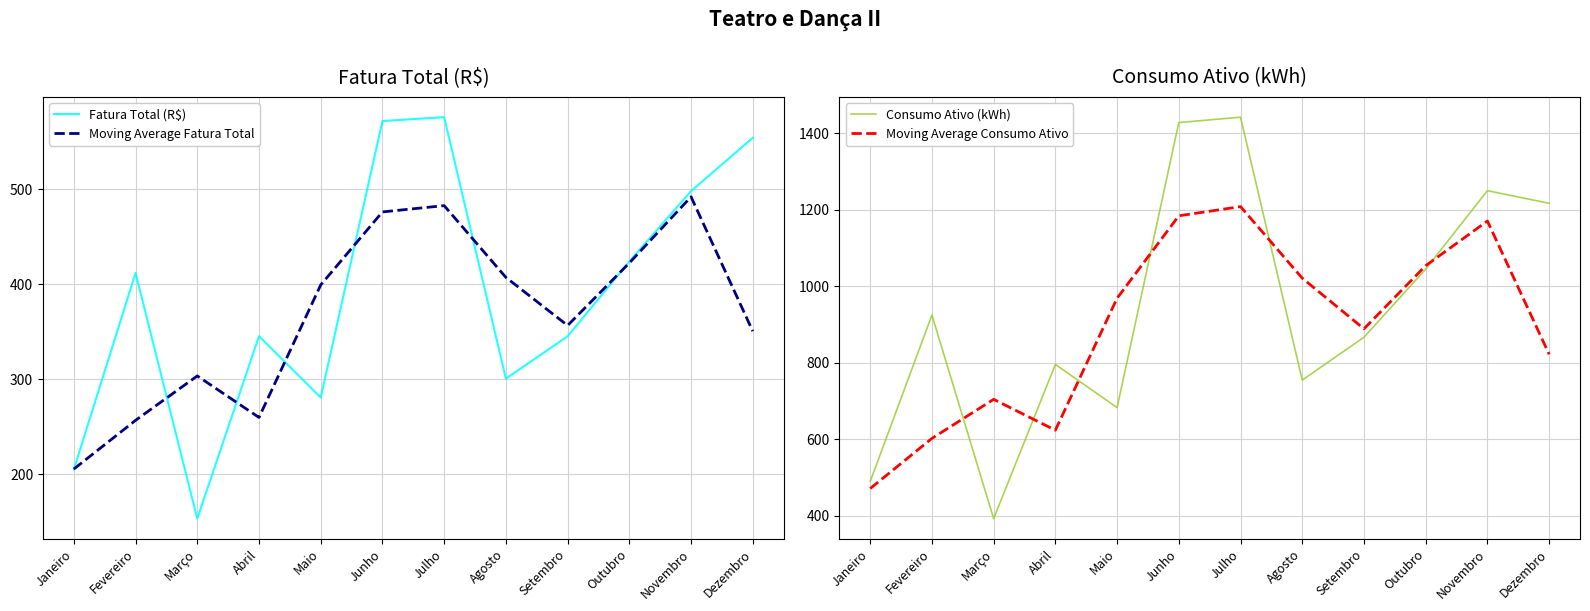

Reading left to right, transcribe all the data shown in this chart.

Fatura Total (R$): Janeiro=205.3	Fevereiro=411.8	Março=153.6	Abril=345.3	Maio=280.9	Junho=571.5	Julho=575.5	Agosto=300.7	Setembro=345.2	Outubro=423.8	Novembro=497.8	Dezembro=553.8
Moving Average Fatura Total: Janeiro=205.7	Fevereiro=256.9	Março=303.5	Abril=259.9	Maio=399.2	Junho=475.9	Julho=482.5	Agosto=407.1	Setembro=356.6	Outubro=422.3	Novembro=491.8	Dezembro=350.5
Consumo Ativo (kWh): Janeiro=490.0	Fevereiro=925.0	Março=393.0	Abril=796.0	Maio=683.0	Junho=1428.0	Julho=1442.0	Agosto=755.0	Setembro=867.0	Outubro=1045.0	Novembro=1250.0	Dezembro=1217.0
Moving Average Consumo Ativo: Janeiro=471.7	Fevereiro=602.7	Março=704.7	Abril=624.0	Maio=969.0	Junho=1184.3	Julho=1208.3	Agosto=1021.3	Setembro=889.0	Outubro=1054.0	Novembro=1170.7	Dezembro=822.3